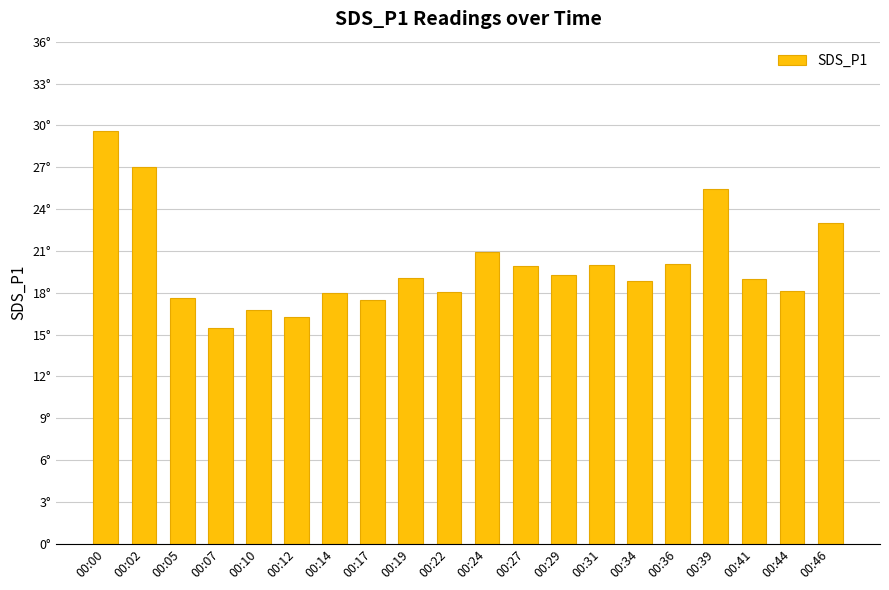

Which has a higher value, 00:24 or 00:10?

00:24